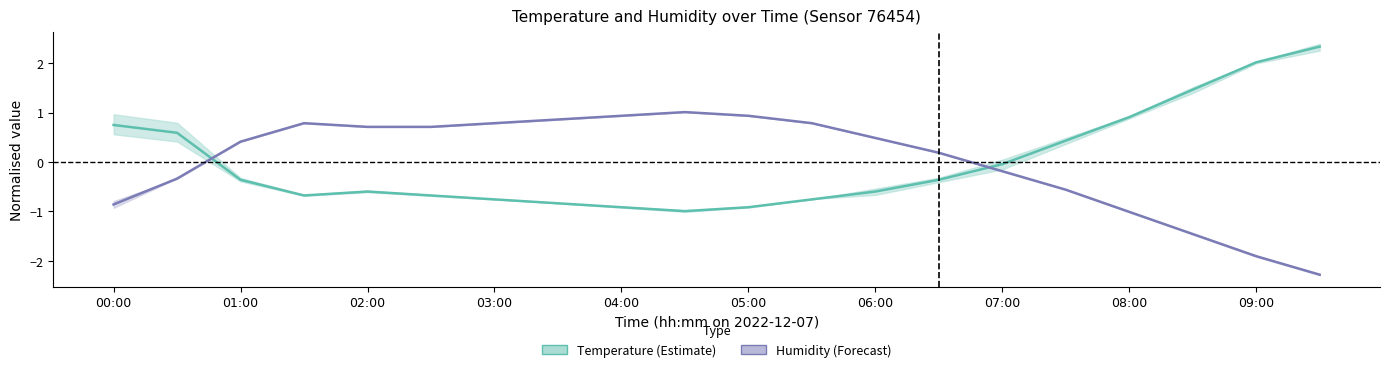

What is the label of the 3rd point from the left?

01:00